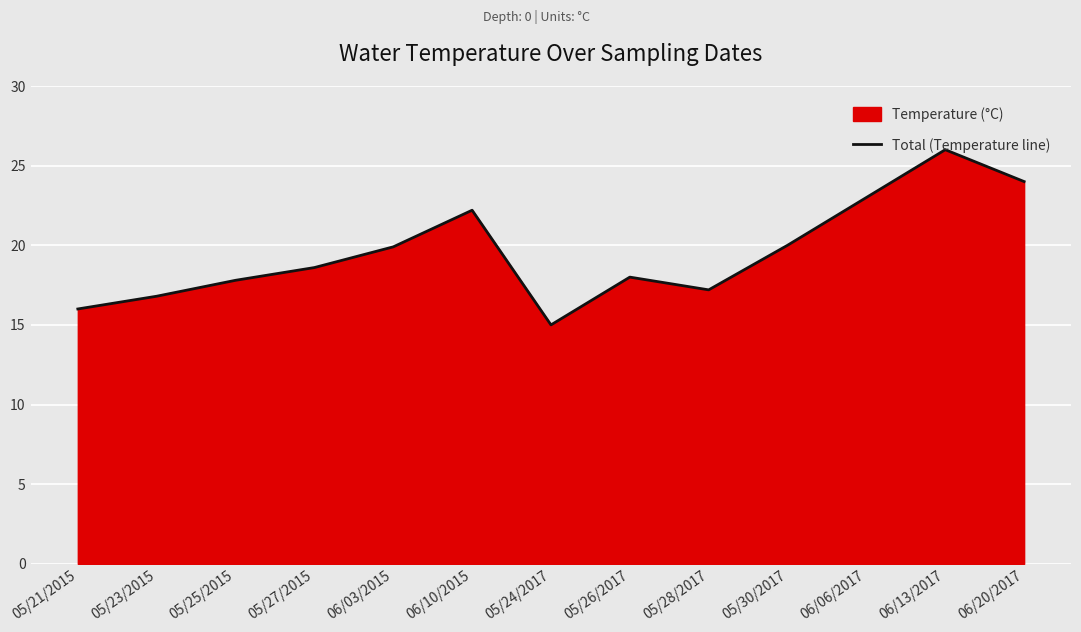

What is the value of the 4th point from the left?

18.6